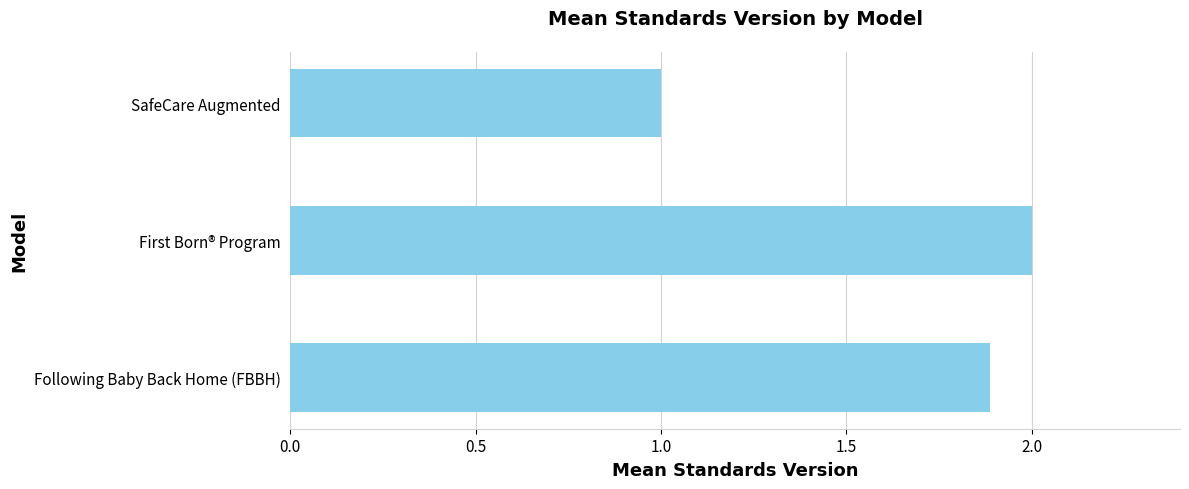

Reading bottom to top, extract all data points from this chart.

Following Baby Back Home (FBBH)=1.9	First Born® Program=2.0	SafeCare Augmented=1.0